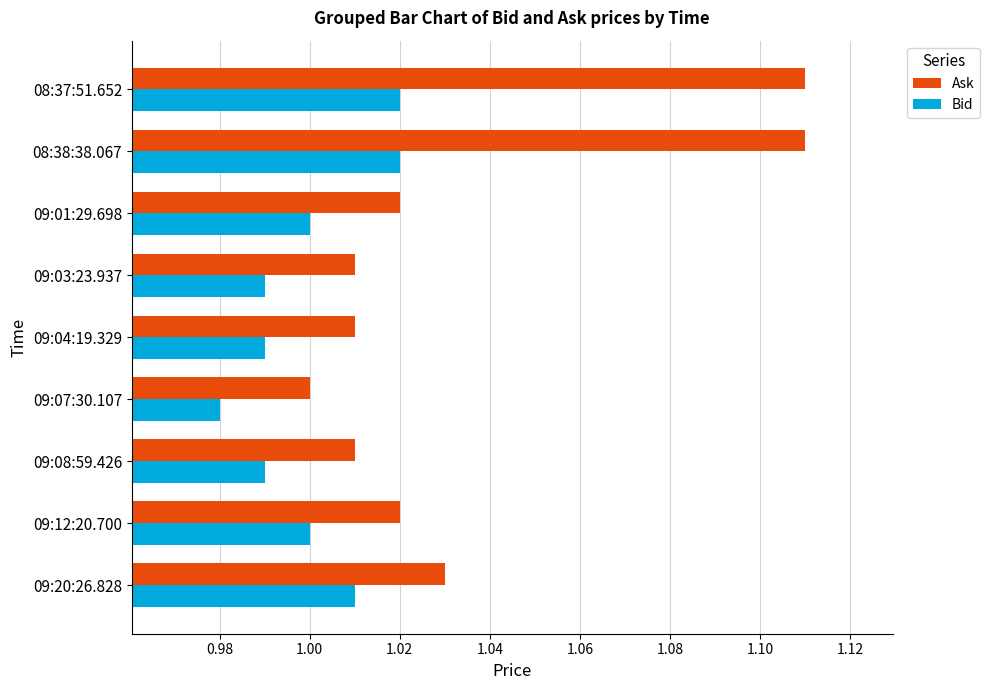

What is the sum of the Bid values at 09:01:29.698 and 09:07:30.107?

2.0